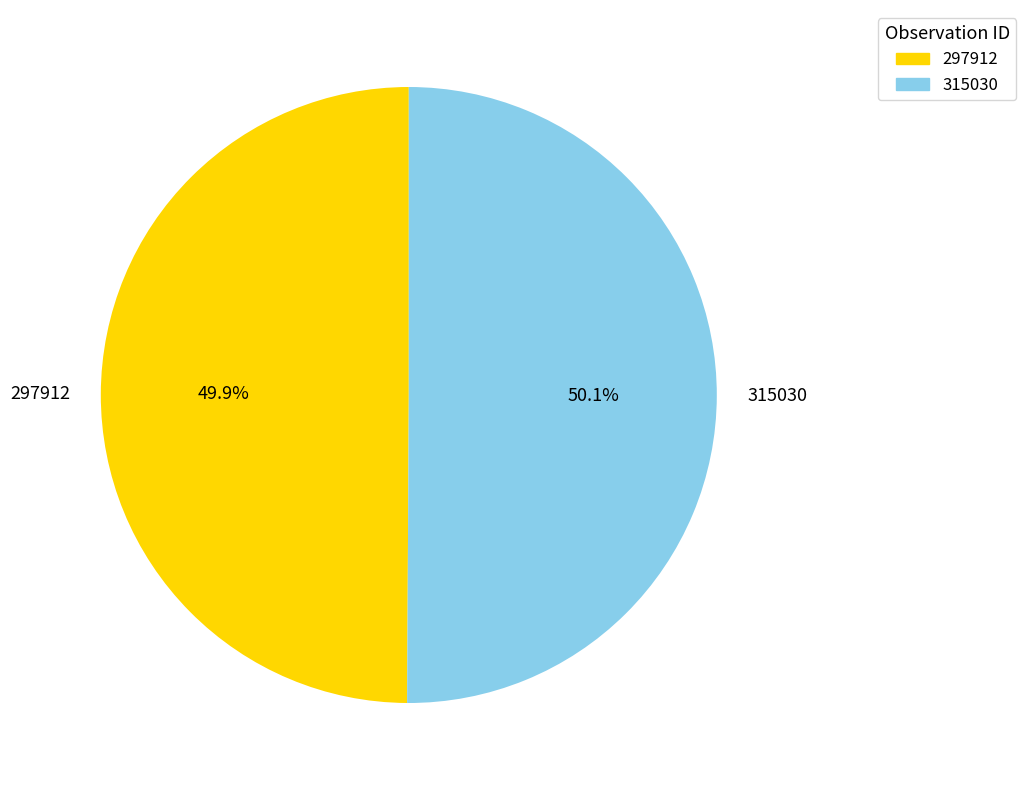

Is there any slice that represents more than half of the pie?

Yes